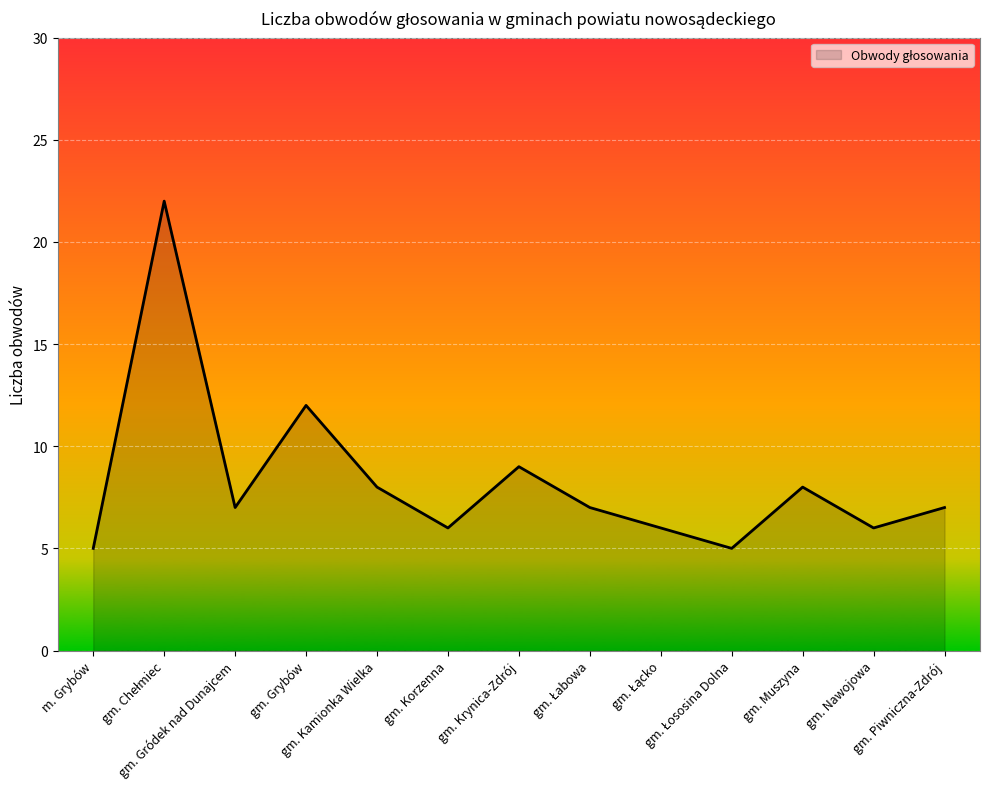

True or false: the data shows 5 at m. Grybów.

True